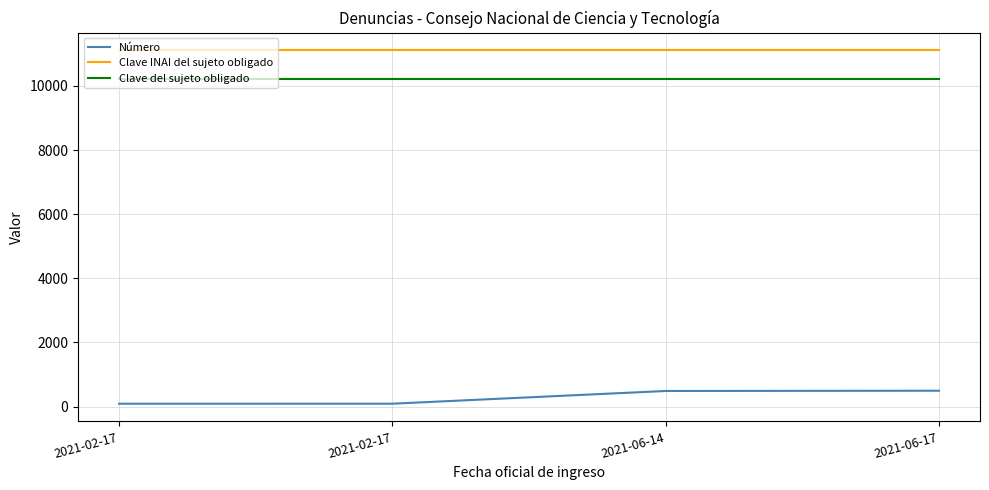

Does the chart have visible grid lines?

Yes